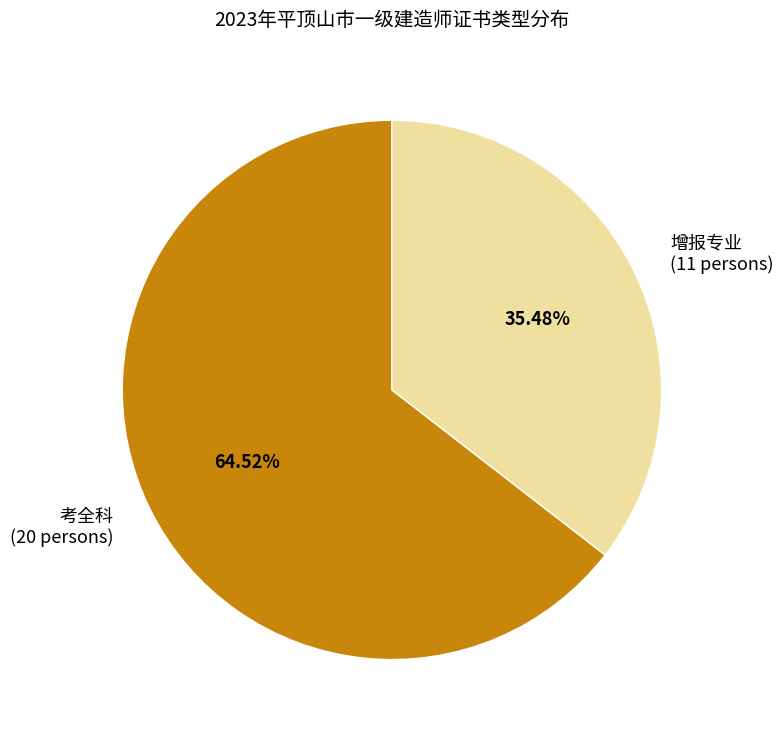

To the nearest percent, what is the difference between the 增报专业 and 考全科 slice percentages?

29%